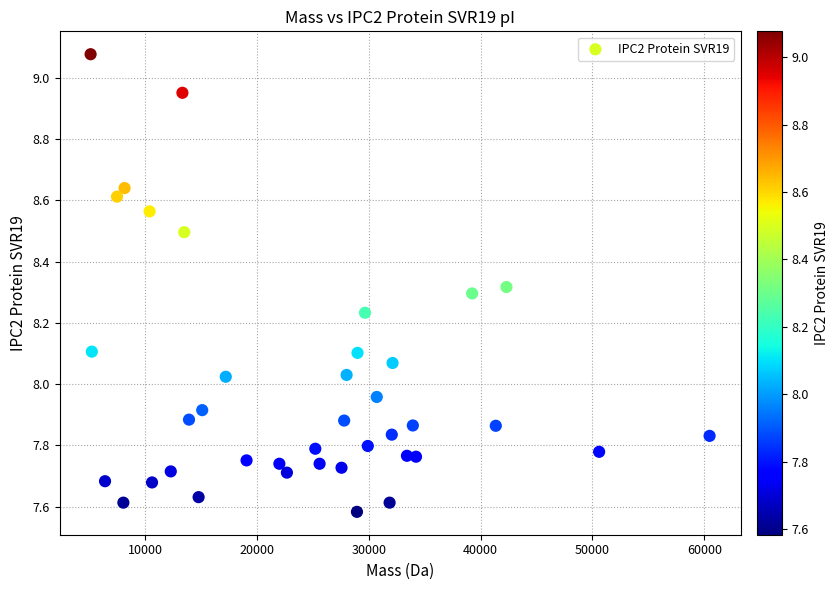

What is the range of Y values (max minus min)?

1.5